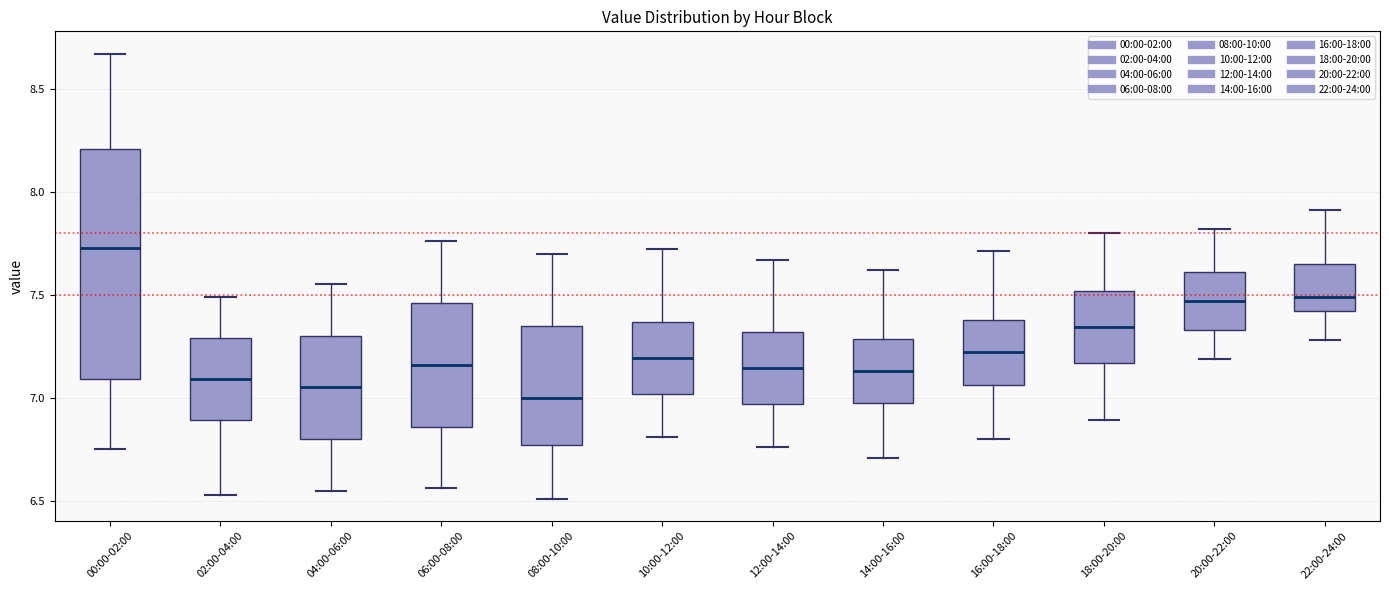

Where is the lower edge of the box for 08:00-10:00 on the y-axis? The values are not printed on the chart, so give them approximately, as read against the axis.

6.75